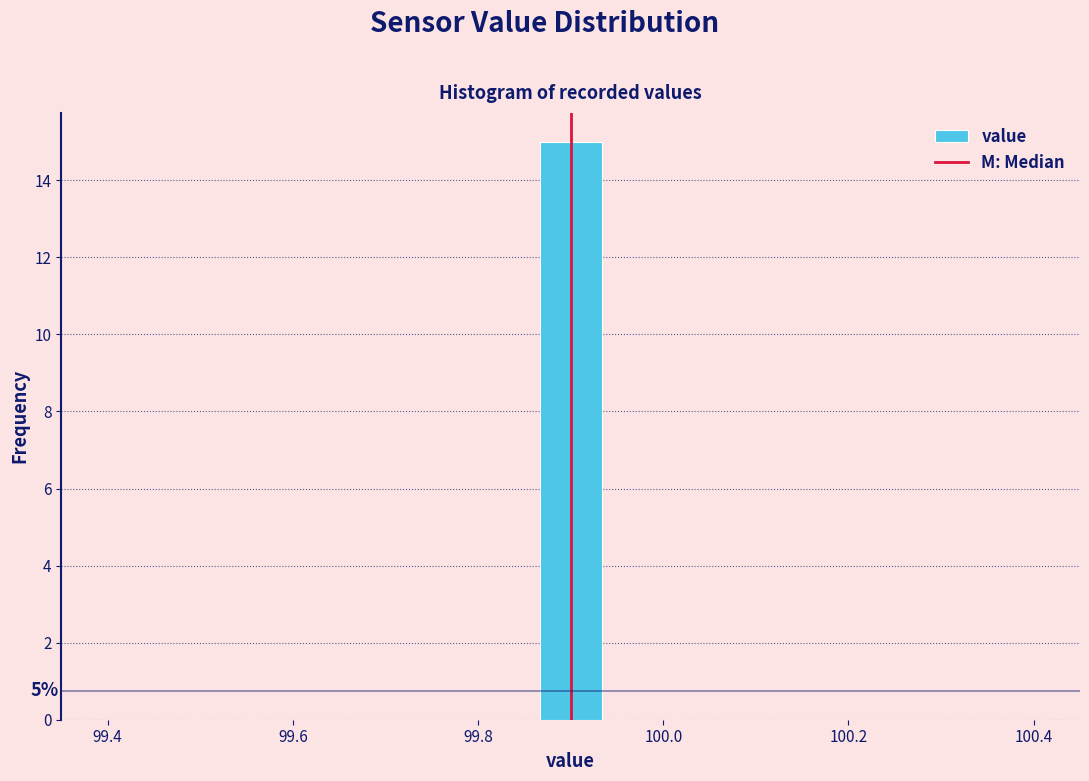

Around what value on the x-axis is the tallest bar? Give the approximate position of its centre, as read against the axis.

99.90